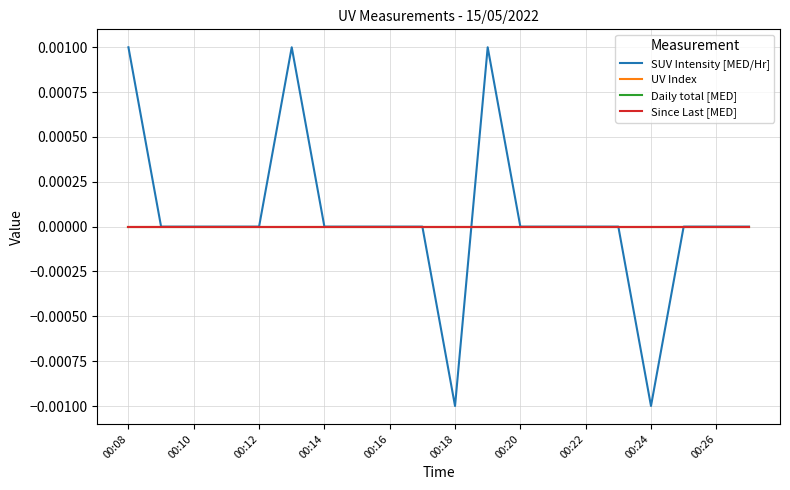

How many lines are shown in the chart?

4